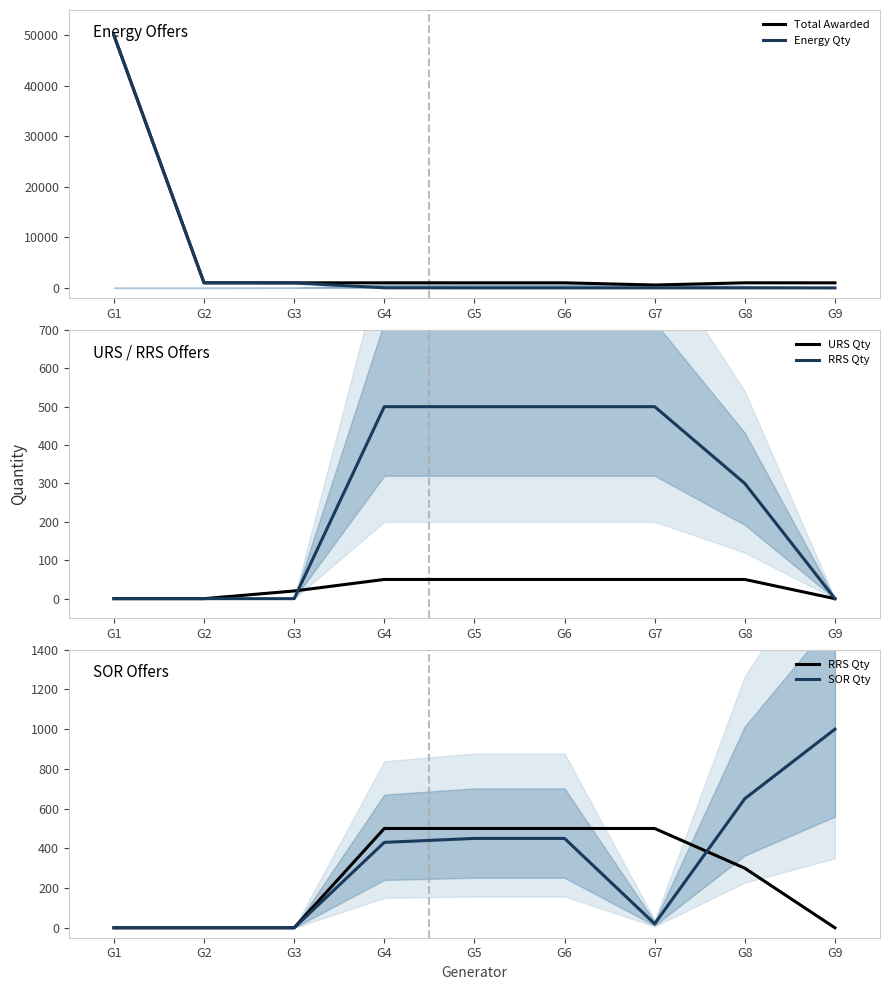

Rank the series by their maximum value, from highest to lowest.

Total Awarded, Energy Qty, SOR Qty, RRS Qty, URS Qty